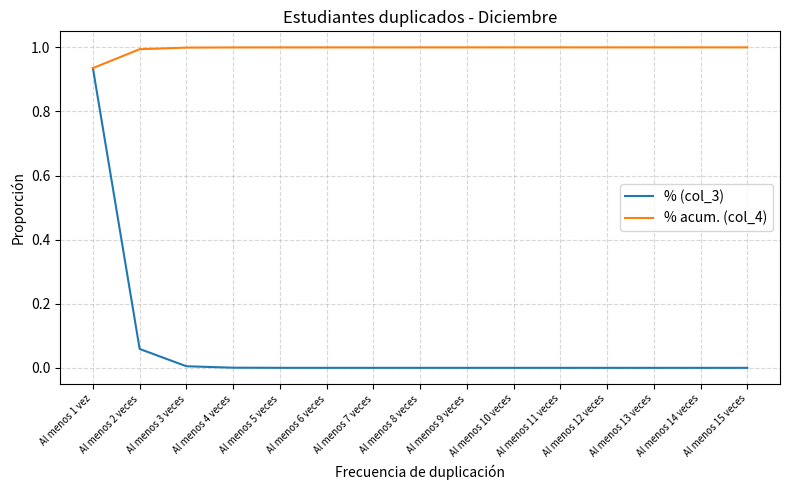

What is the greatest value displayed?

1.0